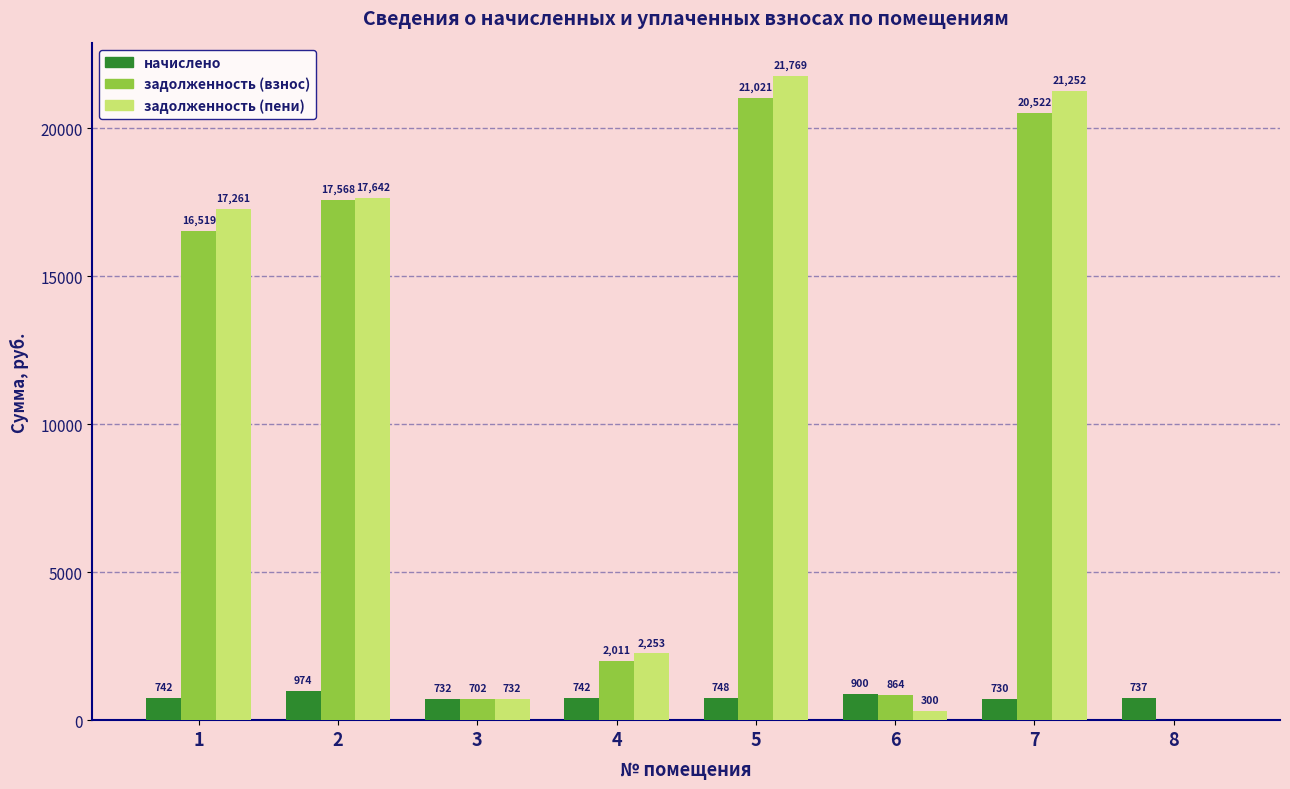

Which series has the largest total across all categories?

задолженность (пени)